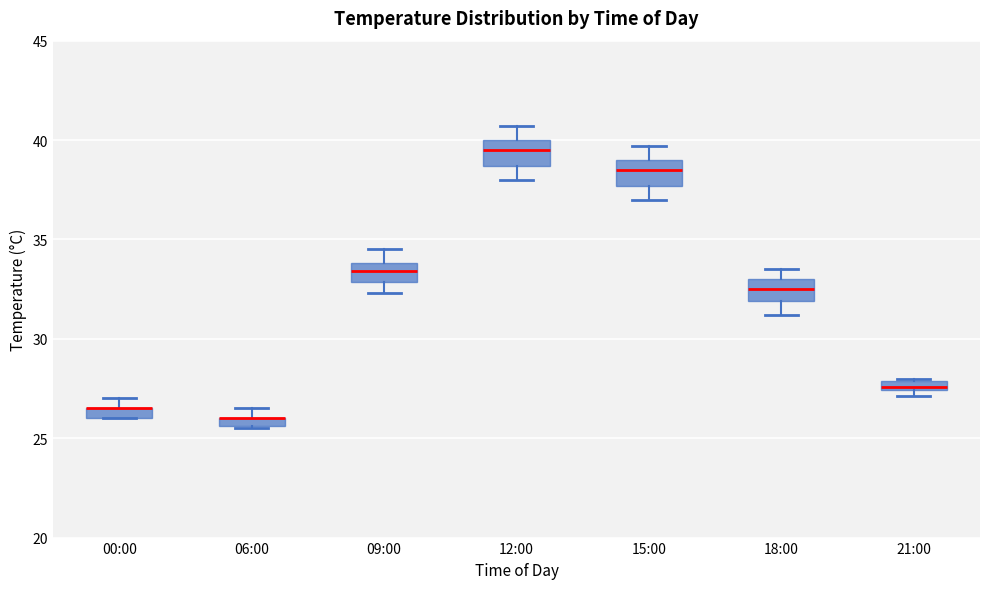

Where is the upper edge of the box for 21:00 on the y-axis? The values are not printed on the chart, so give them approximately, as read against the axis.

28.0